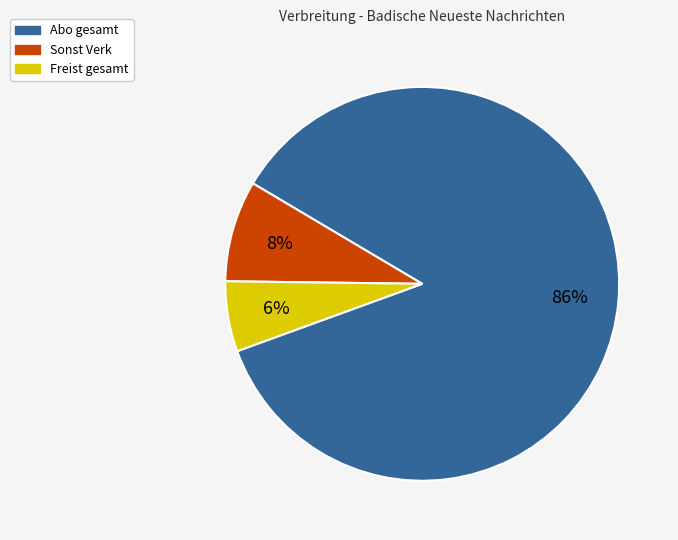

To the nearest percent, what percentage of the pie is Freist gesamt?

6%